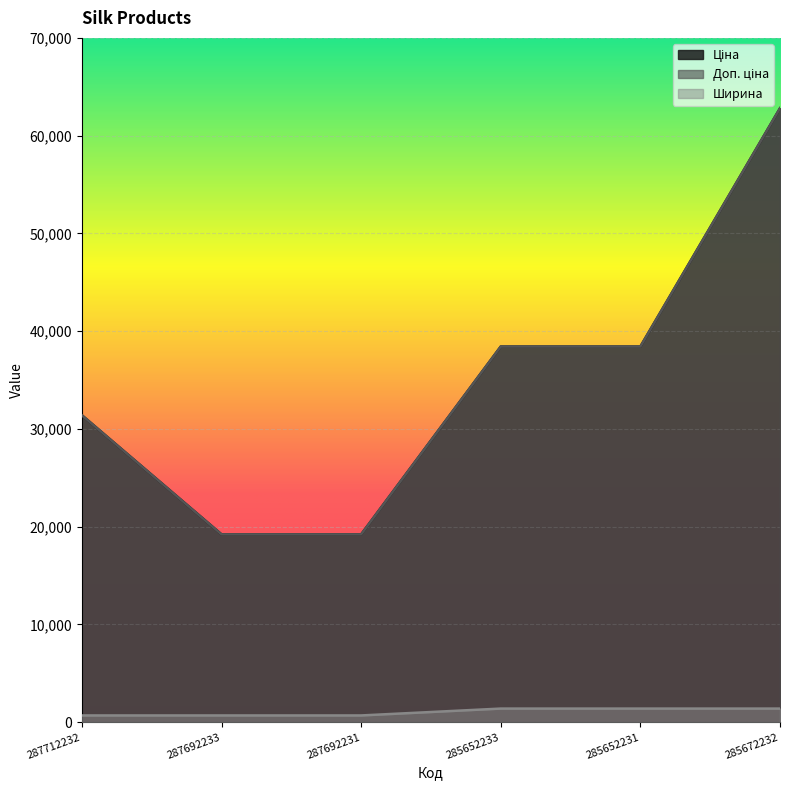

The value of Доп. ціна at 287692233 is 19214.5. True or false?

True